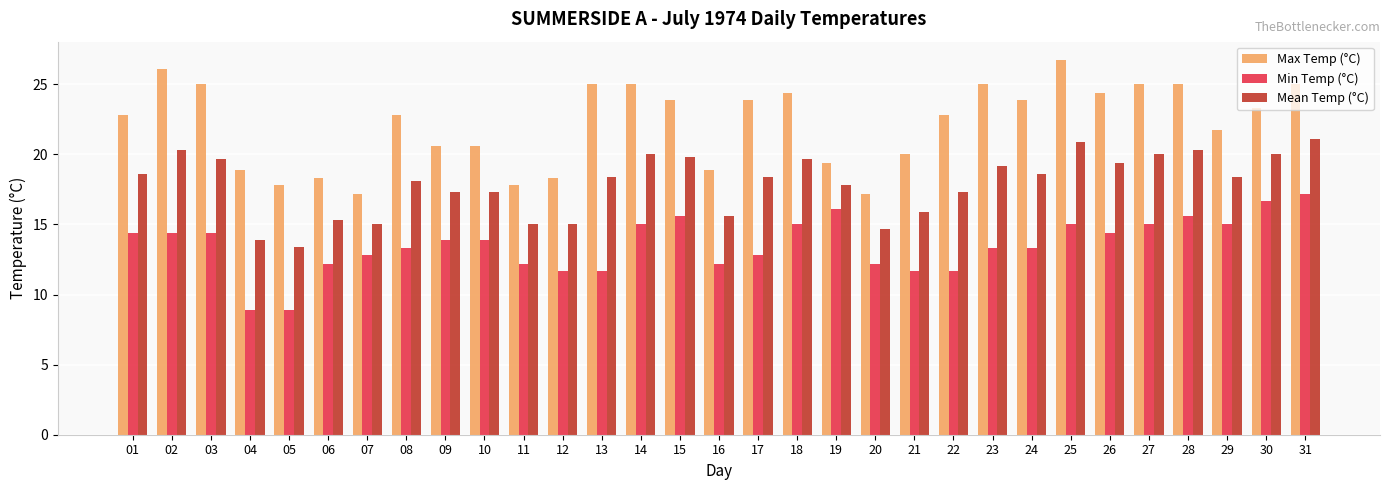

Where does the Max Temp (°C) series first go above 22?

01